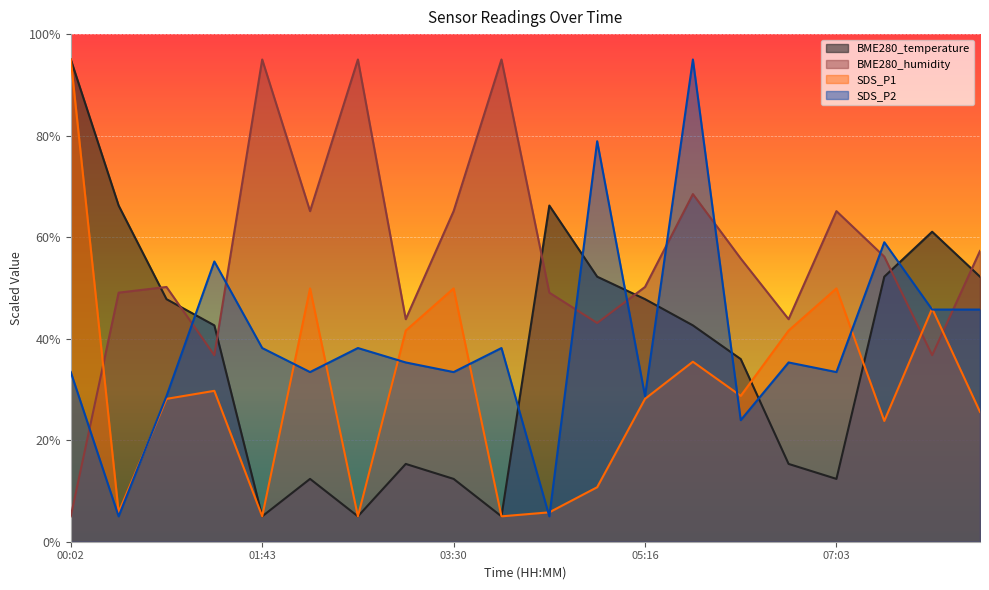

The value of BME280_temperature at 07:03 is 22.1. True or false?

False